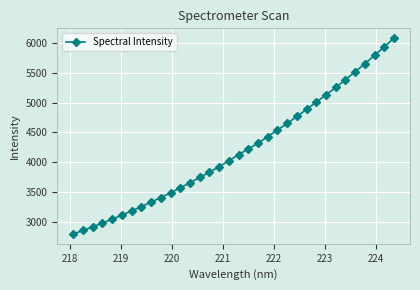

What is the greatest value displayed?

6074.2